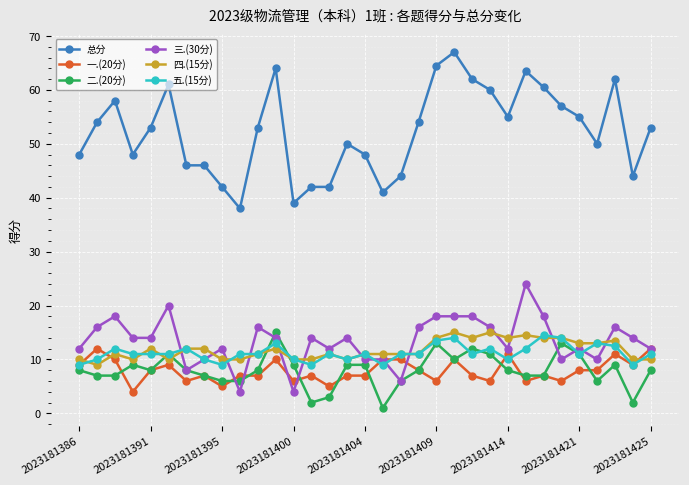

True or false: 总分 and 二.(20分) intersect in this chart.

False